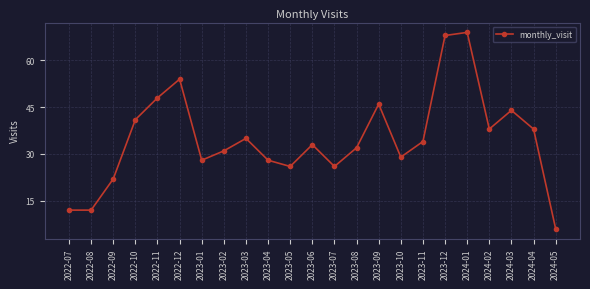

What is the minimum value shown in the chart?

6